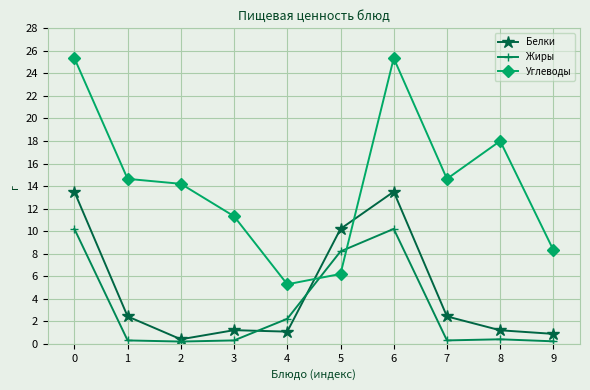

What is the highest value of the Углеводы series?

25.4